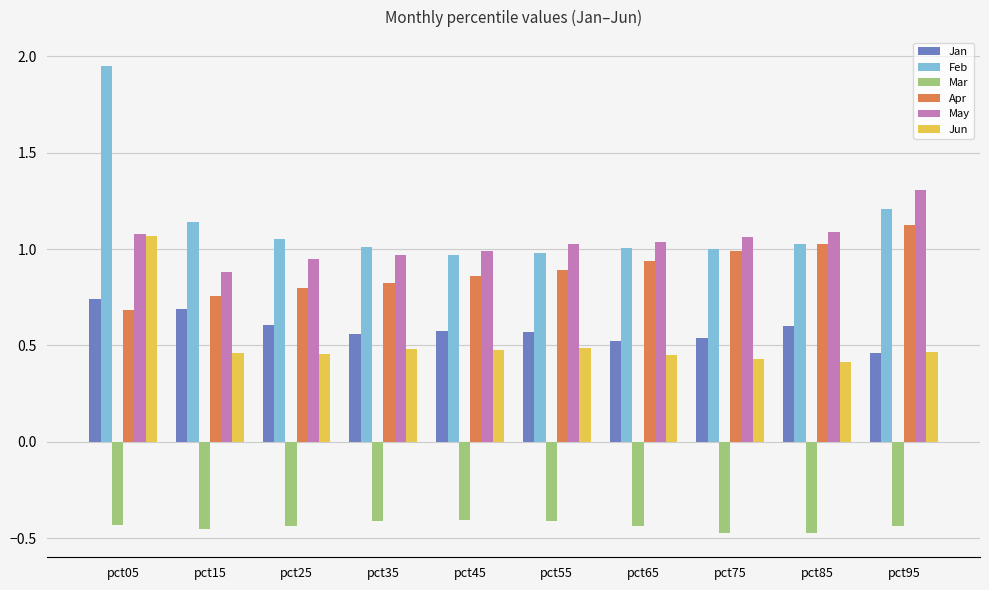

The value of May at pct25 is 1.0. True or false?

True